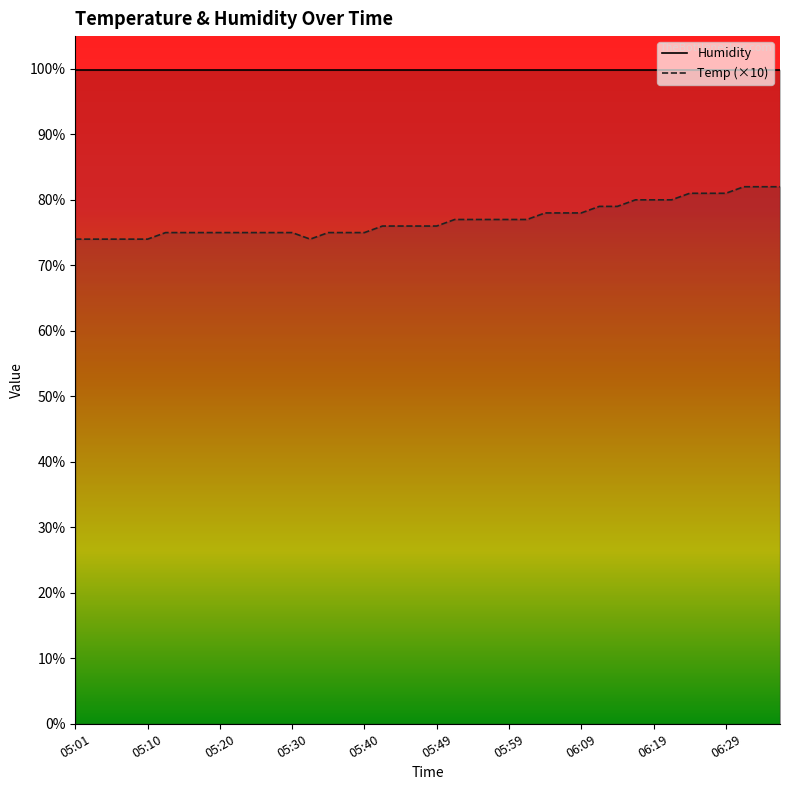

Which has a higher value, 18 or 39?

18